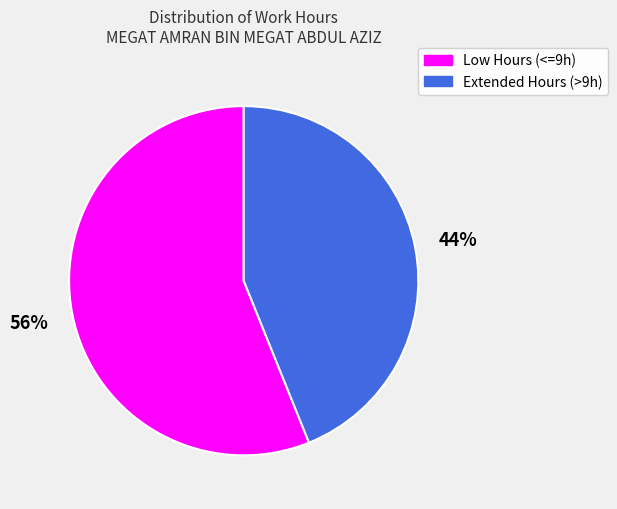

To the nearest percent, what is the average slice percentage?

50%